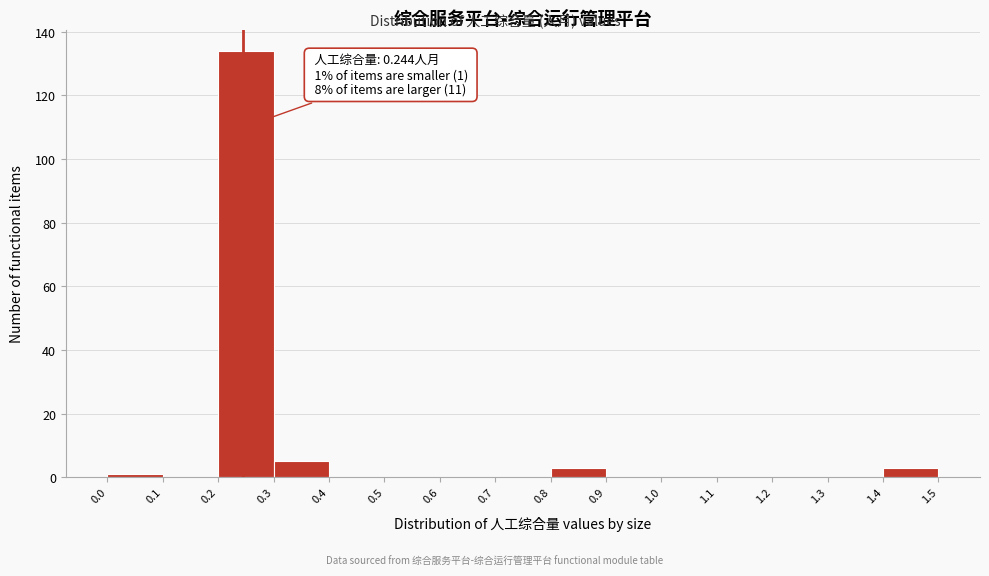

Which range on the x-axis has the tallest bar?

0.2 to 0.3